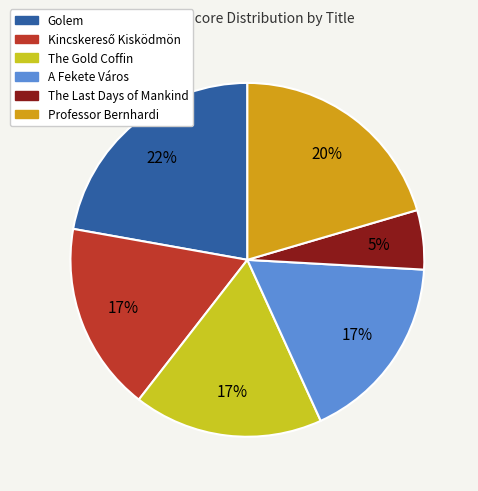

Does Professor Bernhardi account for over 50% of the chart?

No